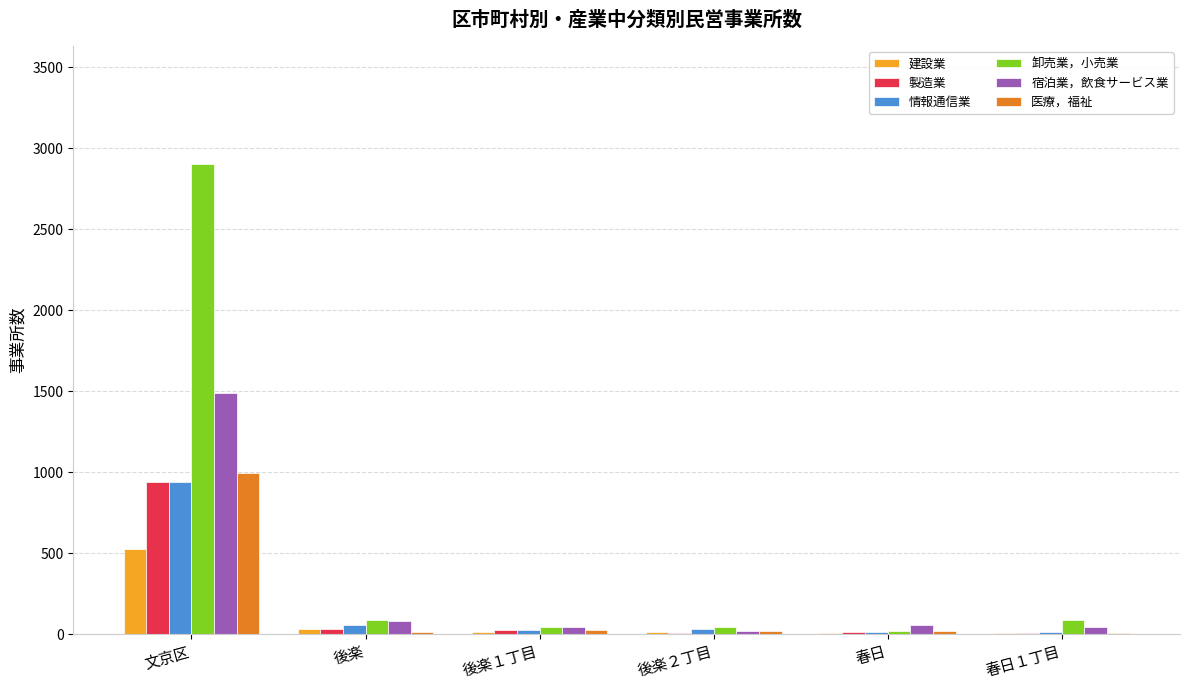

What is the sum of all 建設業 values?

601